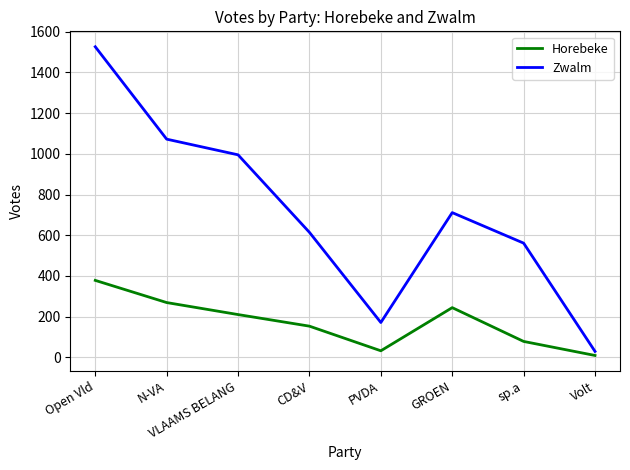

The value of Zwalm at N-VA is 1072. True or false?

True